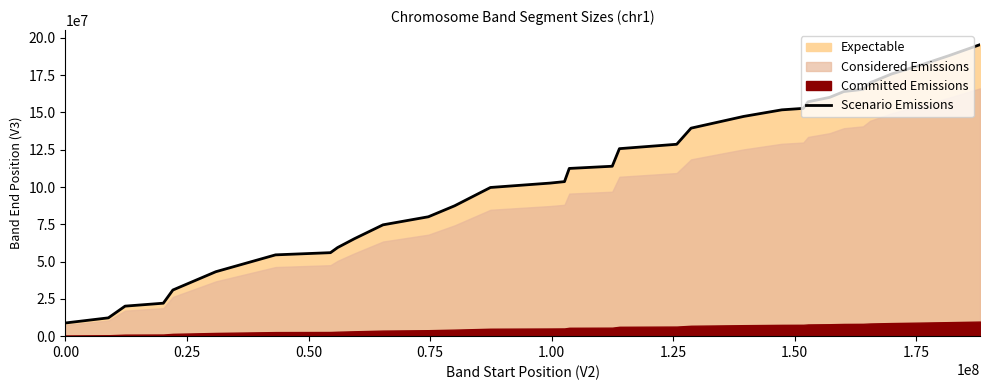

What is the difference between the maximum and minimum values?

186631531